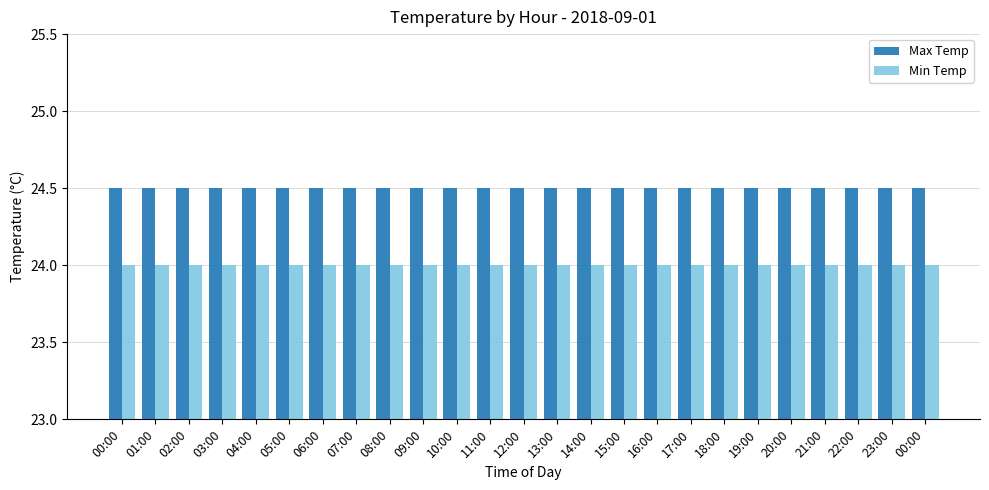

How many groups of bars are there?

25